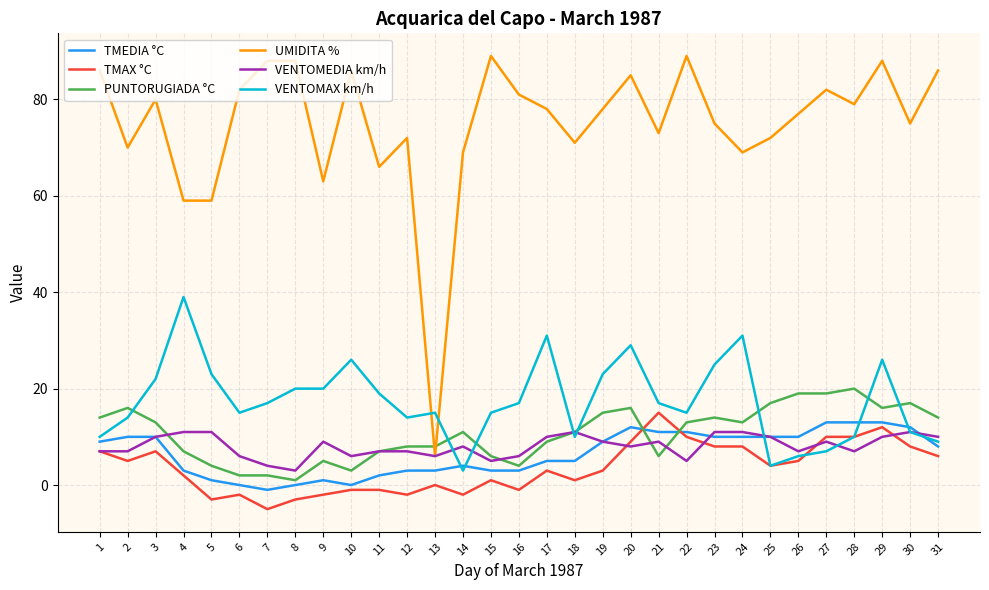

How many intersections are there between TMEDIA °C and PUNTORUGIADA °C?

2